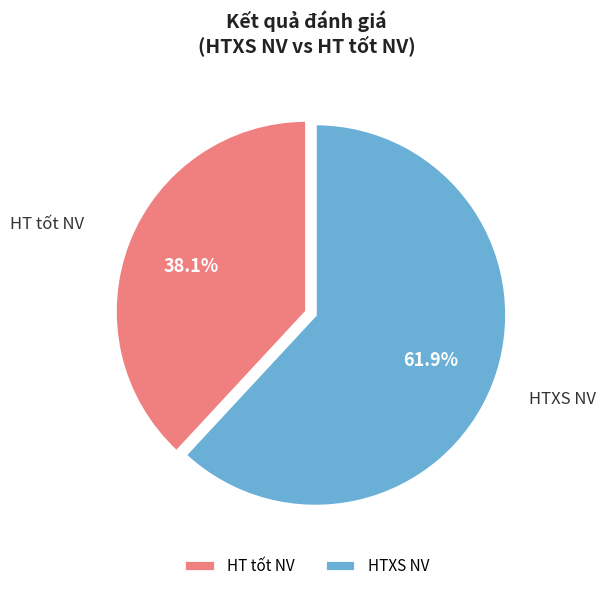

Rank the categories by value from highest to lowest.

HTXS NV, HT tốt NV